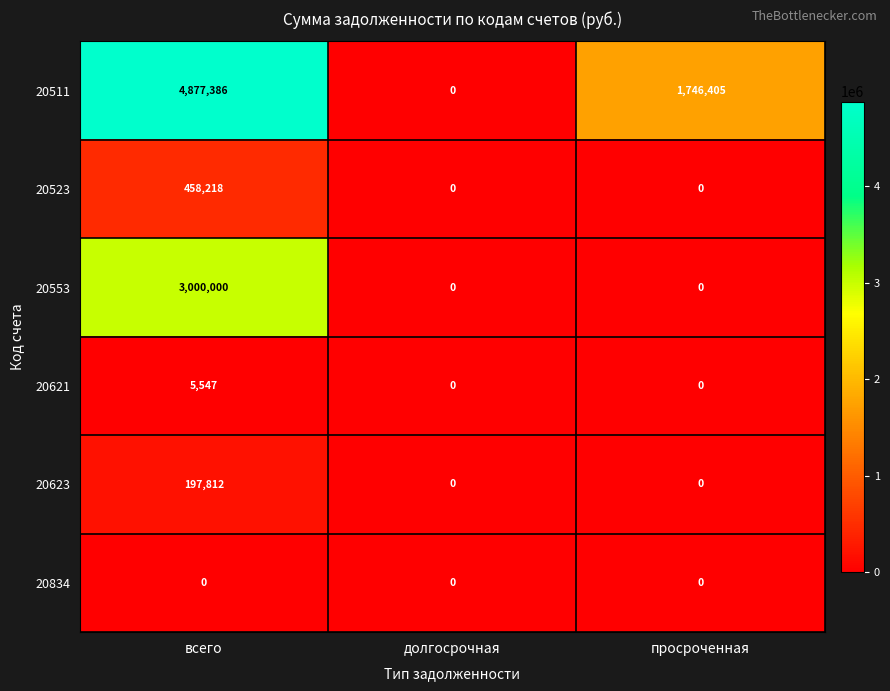

Reading left to right, extract all data points from this chart.

20511: 4877386	0	1746405
20523: 458218	0	0
20553: 3000000	0	0
20621: 5547	0	0
20623: 197812	0	0
20834: 0	0	0